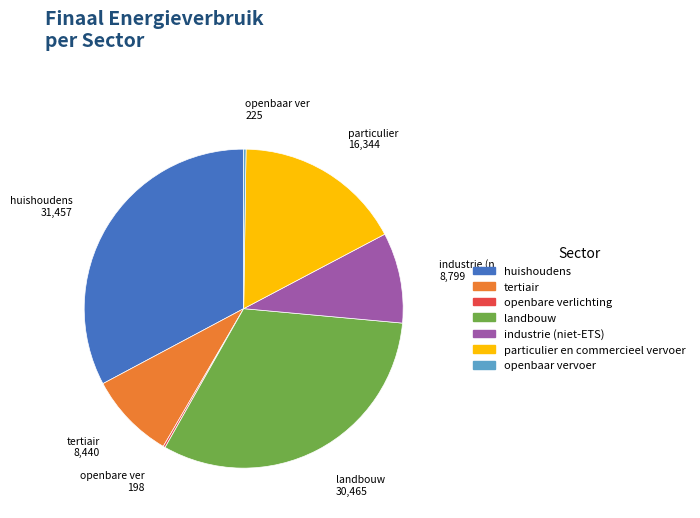

Which slice is the largest?

huishoudens